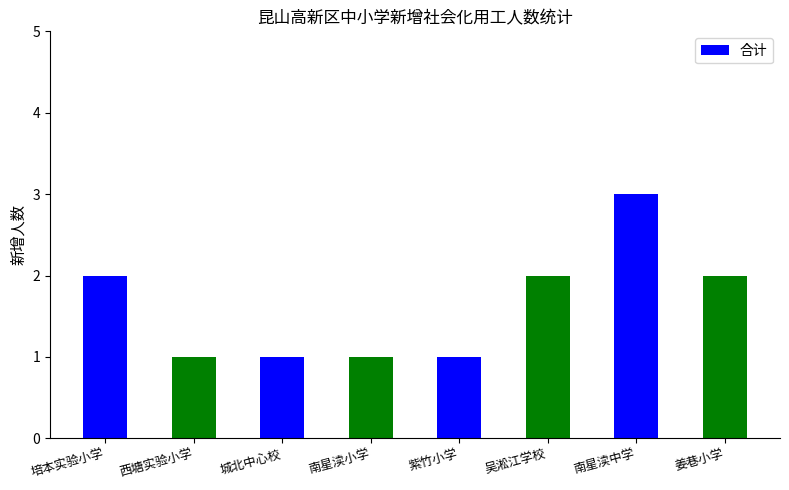

What is the label of the 2nd bar from the left?

西塘实验小学